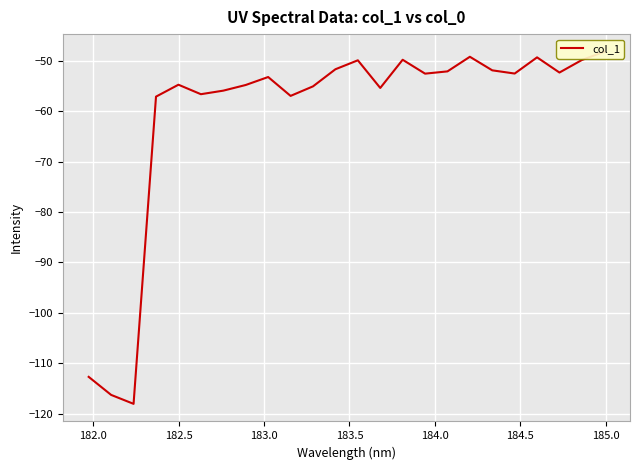

Does the chart display data point markers on the line(s)?

No